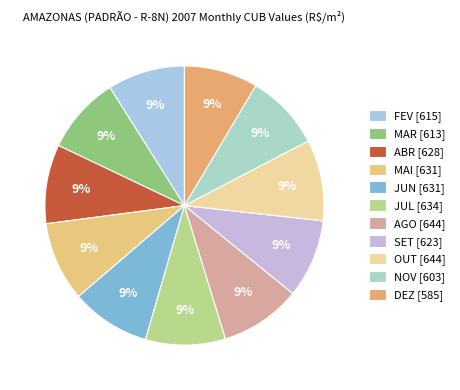

True or false: FEV accounts for 20% of the total.

False